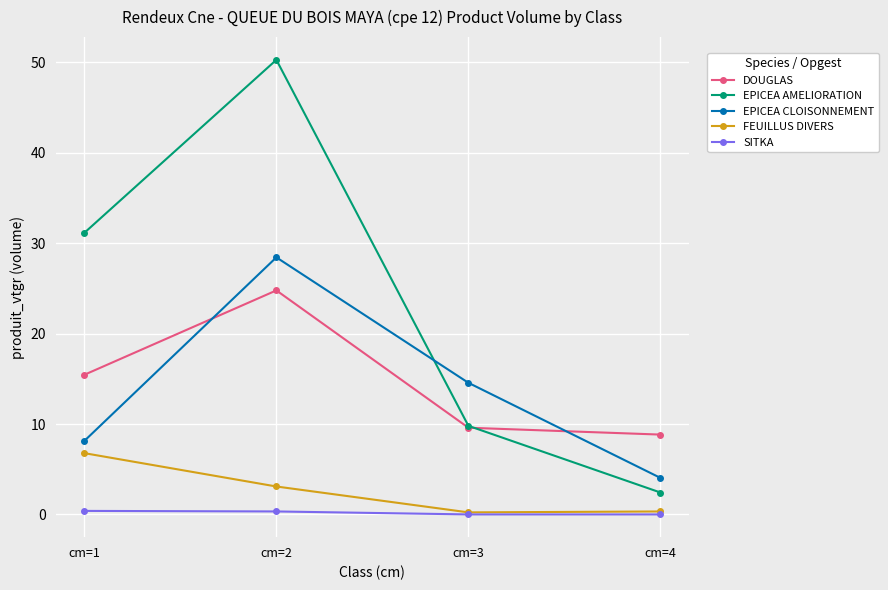

What is the total value across all series at cm=2?

106.9